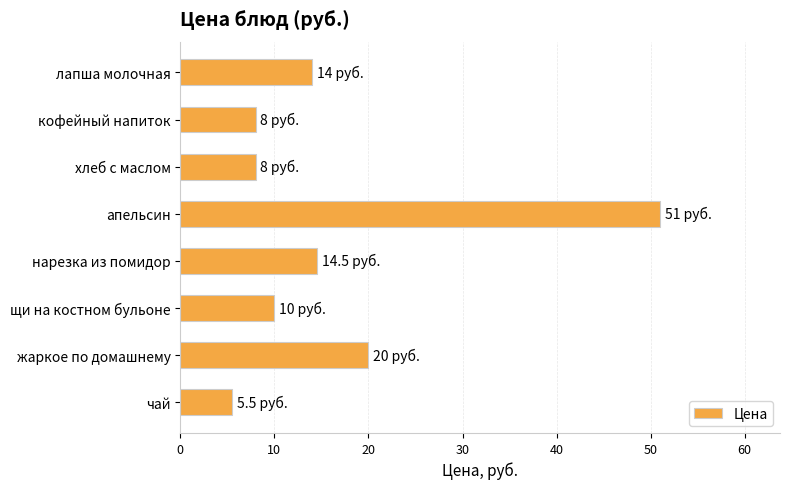

Approximately how many times larger is the value at лапша молочная compared to чай?

2.5